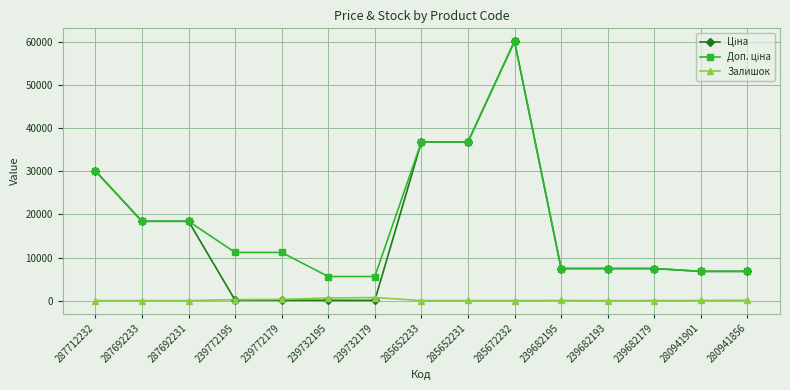

At how many categories does at least one series exceed 23644?

4